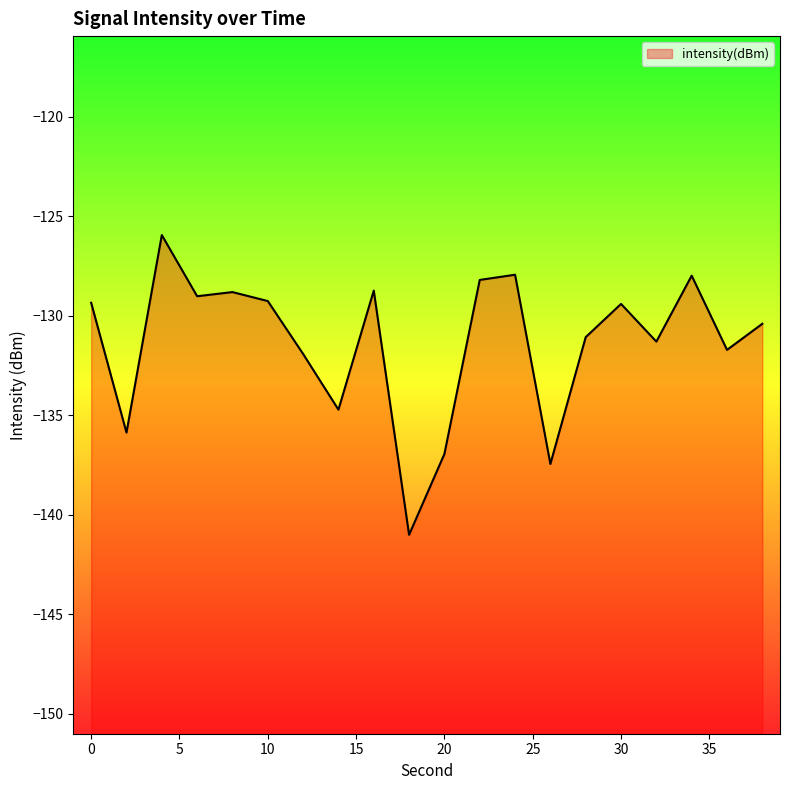

What is the value of the 6th point from the left?

-129.3